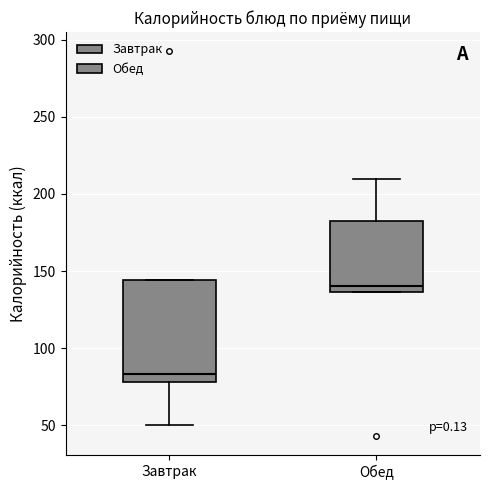

Where is the upper edge of the box for Завтрак on the y-axis? The values are not printed on the chart, so give them approximately, as read against the axis.

145